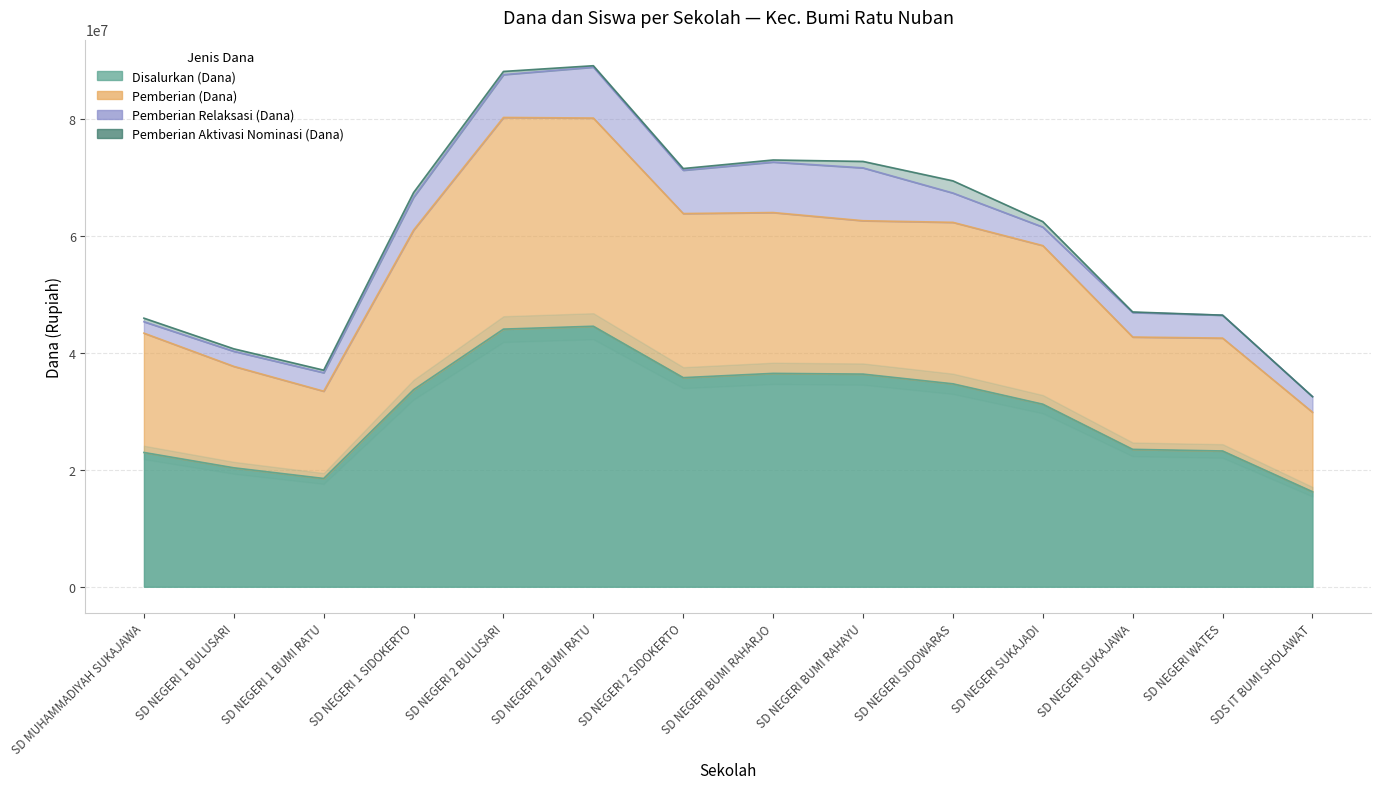

What is the label of the 5th point from the left?

SD NEGERI 2 BULUSARI